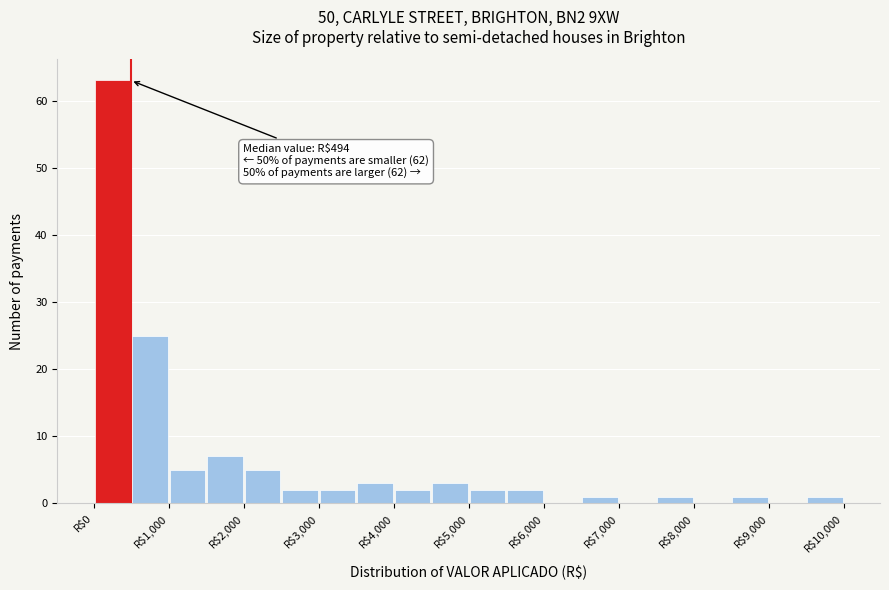

Over which range of the x-axis is the bar tallest?

0 to 500